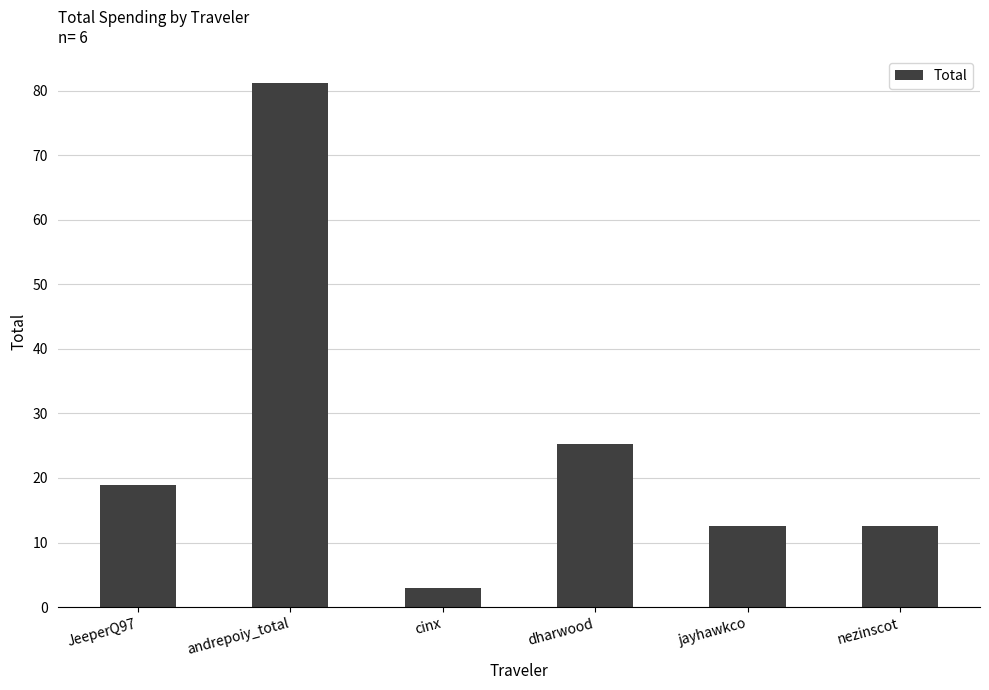

What is the change in value from JeeperQ97 to jayhawkco?

-6.4